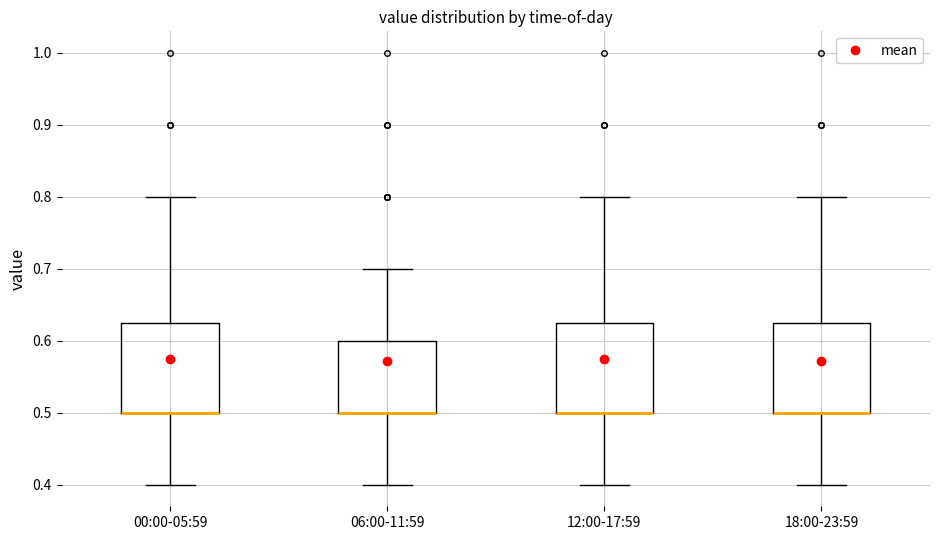

Reading left to right, transcribe this box plot: for each box, give where its median line is, the range the box spans, and where its two whiskers end, as read against the y-axis. The values are not printed on the chart, so give them approximately, as read against the axis.

00:00-05:59: median 0.50 (drawn on the box's lower edge), box 0.50 to 0.63, whiskers 0.40 to 0.80
06:00-11:59: median 0.50 (drawn on the box's lower edge), box 0.50 to 0.60, whiskers 0.40 to 0.70
12:00-17:59: median 0.50 (drawn on the box's lower edge), box 0.50 to 0.63, whiskers 0.40 to 0.80
18:00-23:59: median 0.50 (drawn on the box's lower edge), box 0.50 to 0.63, whiskers 0.40 to 0.80